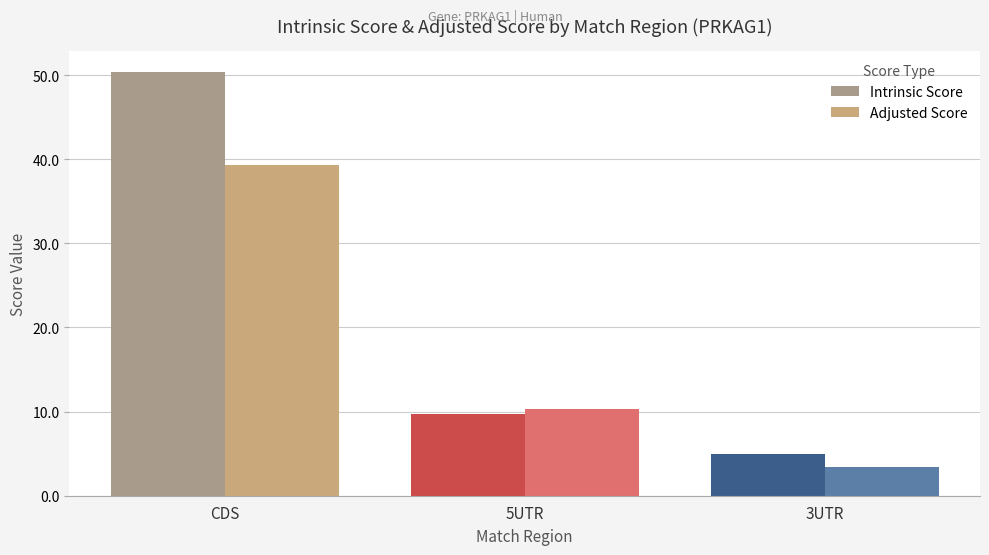

What is the average value of the Adjusted Score series?

17.7